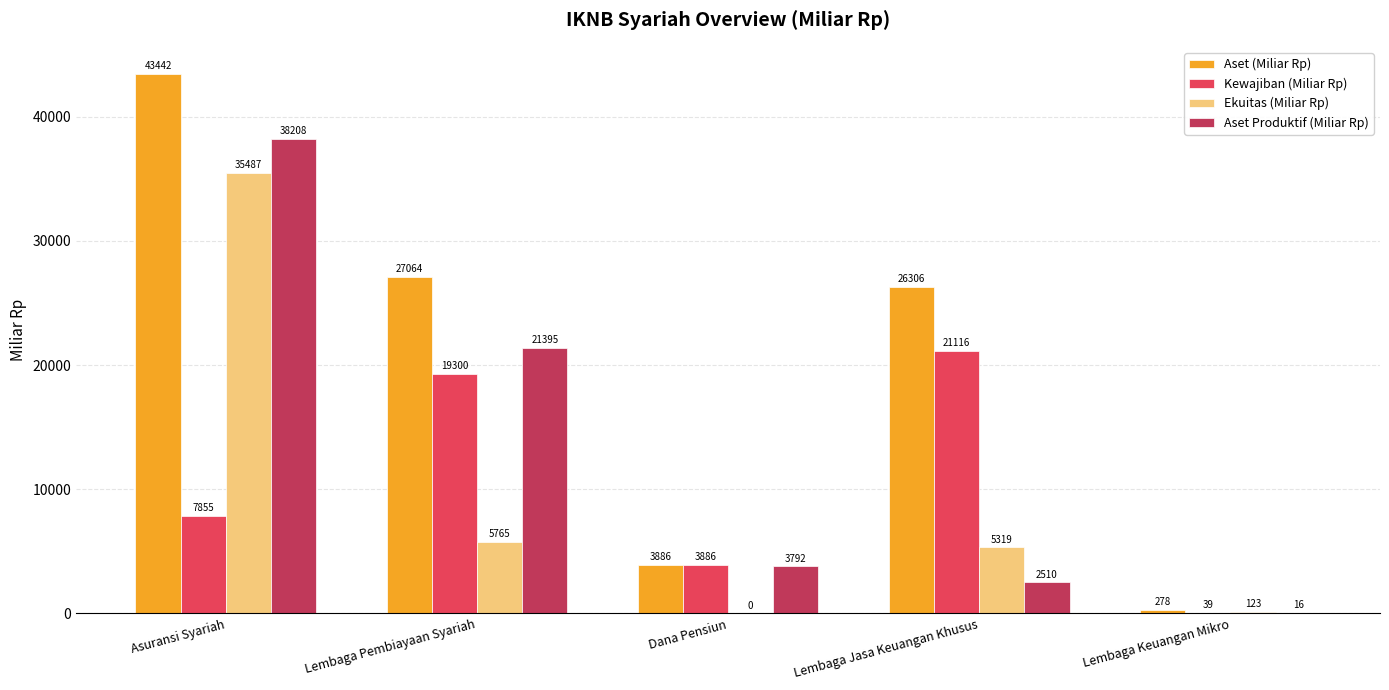

How many groups of bars are there?

5